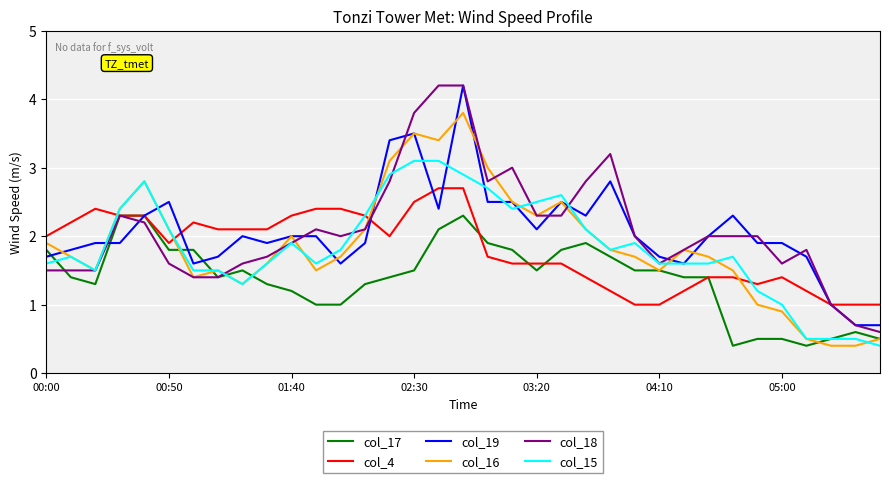

Reading right to left, transcribe all the data shown in this chart.

col_17: 0.5	0.6	0.5	0.4	0.5	0.5	0.4	1.4	1.4	1.5	1.5	1.7	1.9	1.8	1.5	1.8	1.9	2.3	2.1	1.5	1.4	1.3	1.0	1.0	1.2	1.3	1.5	1.4	1.8	1.8	2.3	2.3	1.3	1.4	1.8
col_4: 1.0	1.0	1.0	1.2	1.4	1.3	1.4	1.4	1.2	1.0	1.0	1.2	1.4	1.6	1.6	1.6	1.7	2.7	2.7	2.5	2.0	2.3	2.4	2.4	2.3	2.1	2.1	2.1	2.2	1.9	2.3	2.3	2.4	2.2	2.0
col_19: 0.7	0.7	1.0	1.7	1.9	1.9	2.3	2.0	1.6	1.7	2.0	2.8	2.3	2.5	2.1	2.5	2.5	4.2	2.4	3.5	3.4	1.9	1.6	2.0	2.0	1.9	2.0	1.7	1.6	2.5	2.3	1.9	1.9	1.8	1.7
col_16: 0.5	0.4	0.4	0.5	0.9	1.0	1.5	1.7	1.8	1.5	1.7	1.8	2.1	2.5	2.3	2.5	3.0	3.8	3.4	3.5	3.1	2.1	1.7	1.5	2.0	1.6	1.3	1.5	1.4	2.1	2.8	2.4	1.5	1.7	1.9
col_18: 0.6	0.7	1.0	1.8	1.6	2.0	2.0	2.0	1.8	1.6	2.0	3.2	2.8	2.3	2.3	3.0	2.8	4.2	4.2	3.8	2.8	2.1	2.0	2.1	1.9	1.7	1.6	1.4	1.4	1.6	2.2	2.3	1.5	1.5	1.5
col_15: 0.4	0.5	0.5	0.5	1.0	1.2	1.7	1.6	1.6	1.6	1.9	1.8	2.1	2.6	2.5	2.4	2.7	2.9	3.1	3.1	2.9	2.3	1.8	1.6	1.9	1.6	1.3	1.5	1.5	2.1	2.8	2.4	1.5	1.7	1.6